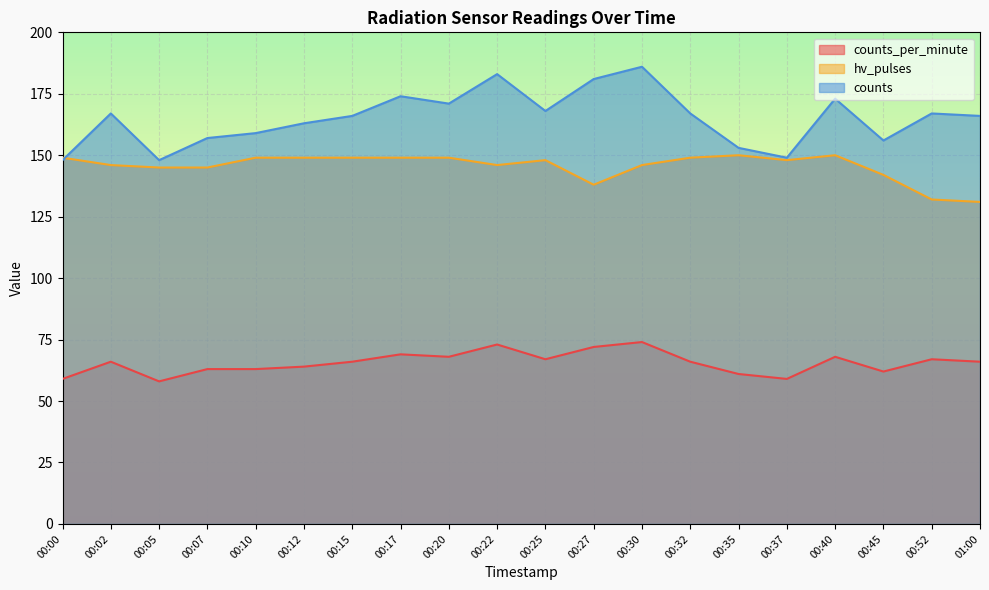

What is the label of the 9th point from the right?

00:27